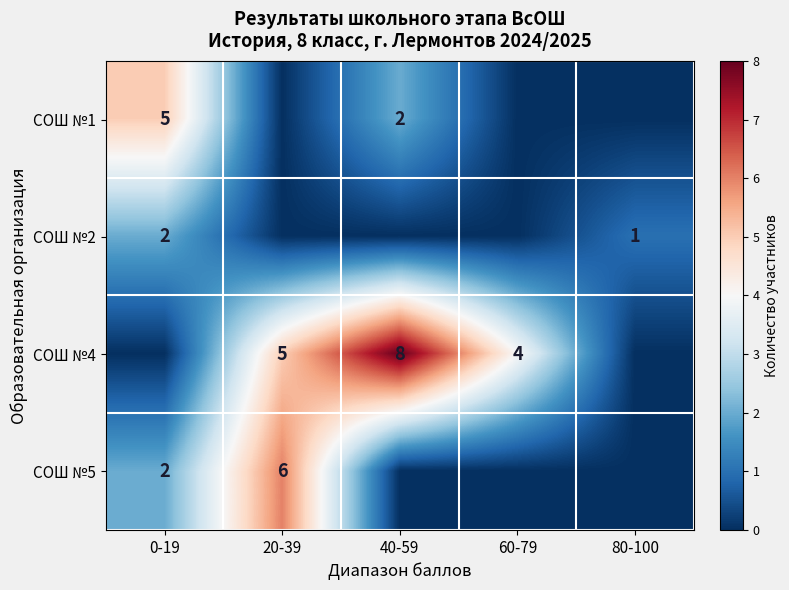

Is it true that СОШ №5 equals 1 at 0-19?

False